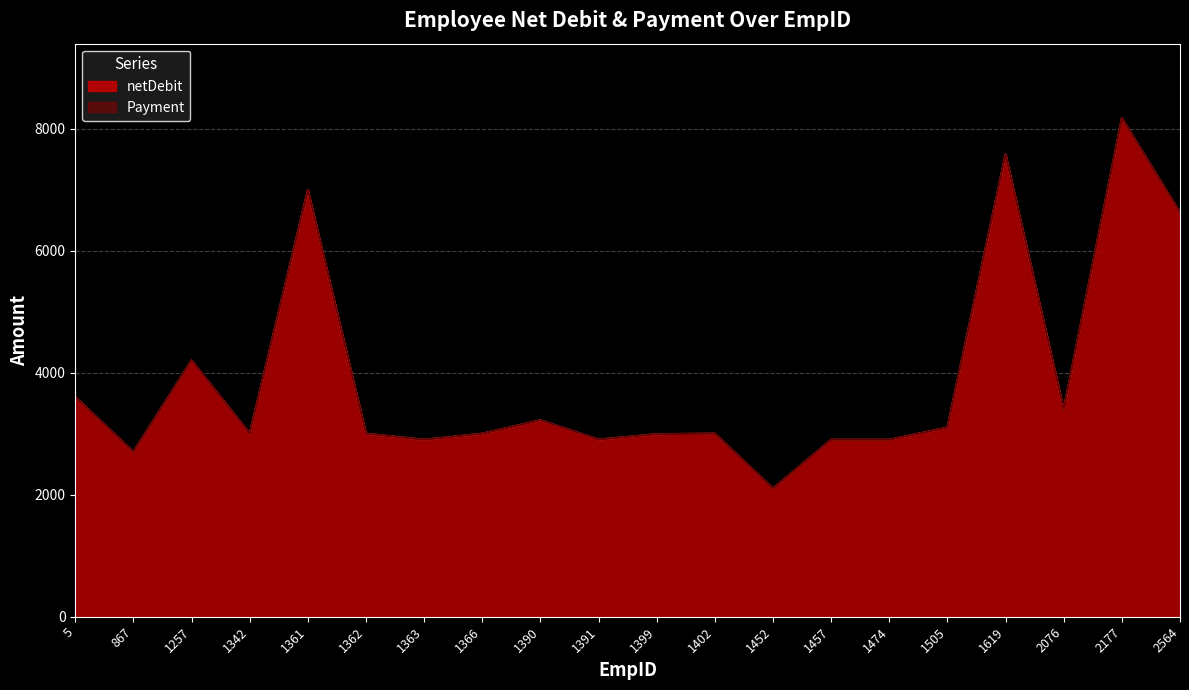

At 1363, list the series in order from largest to smallest.

netDebit, Payment